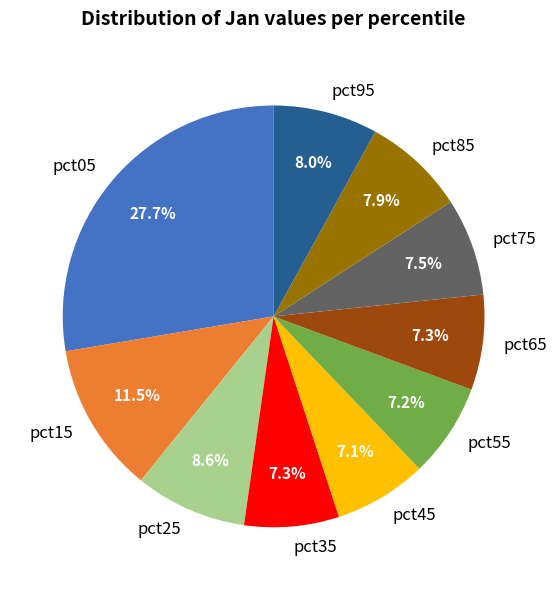

How many segments does this pie chart have?

10